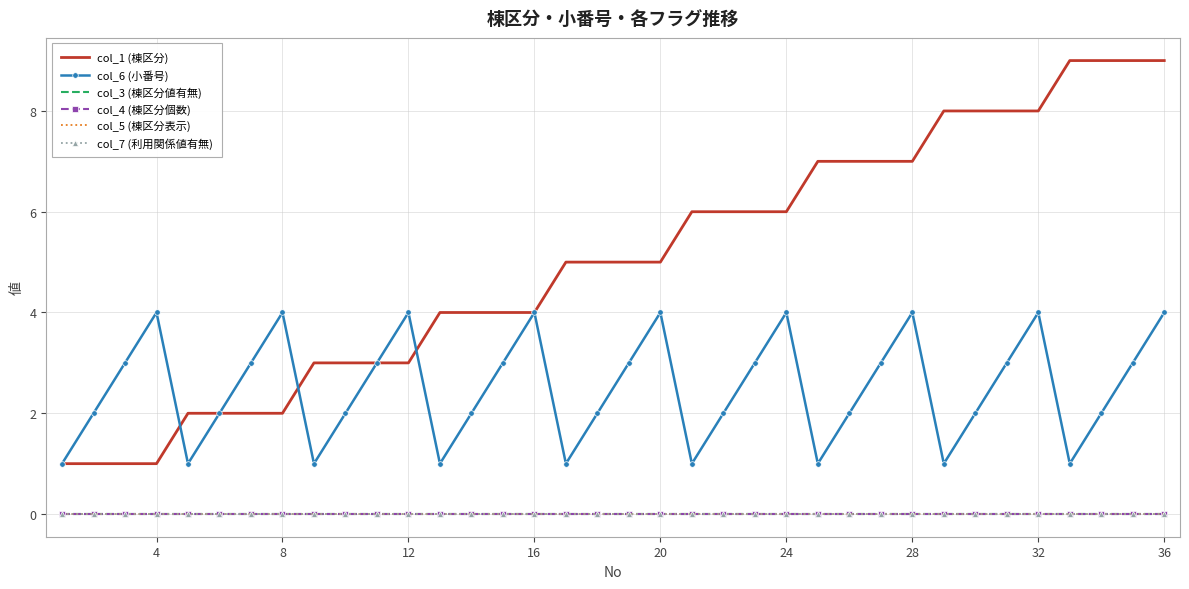

True or false: col_4 (棟区分個数) and col_6 (小番号) cross at least once.

False